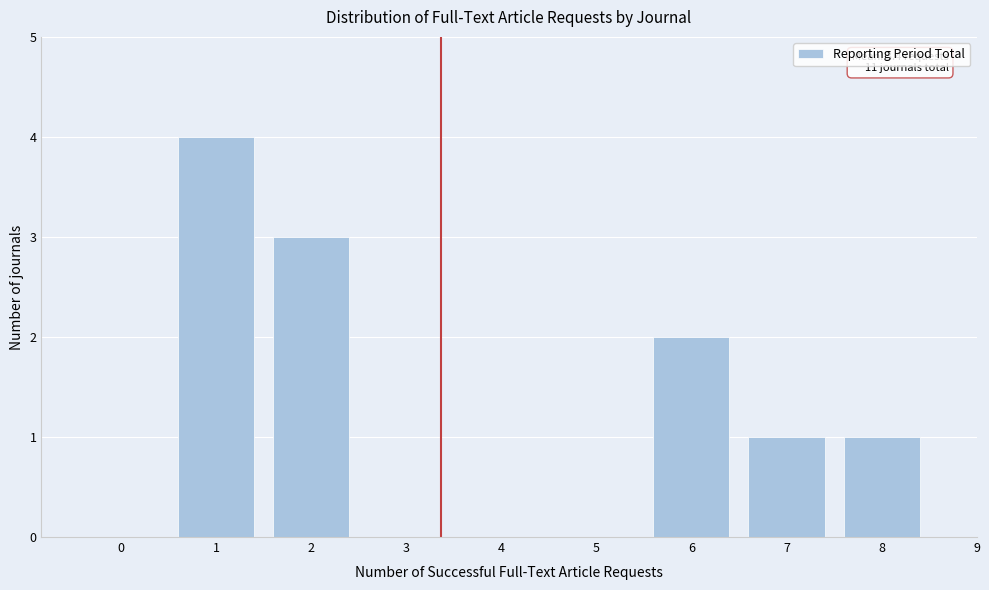

Reading left to right, what are all the values shown in this chart?

0=0	1=4	2=3	3=0	4=0	5=0	6=2	7=1	8=1